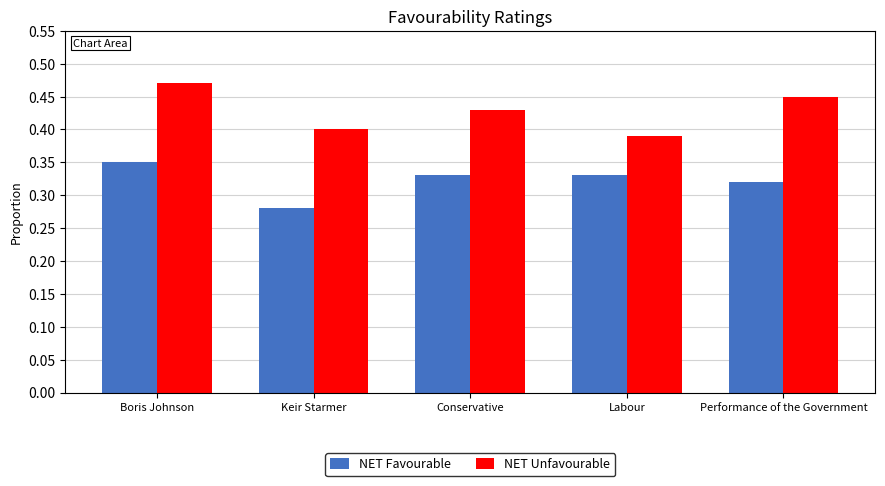

Which series has the largest total across all categories?

NET Unfavourable